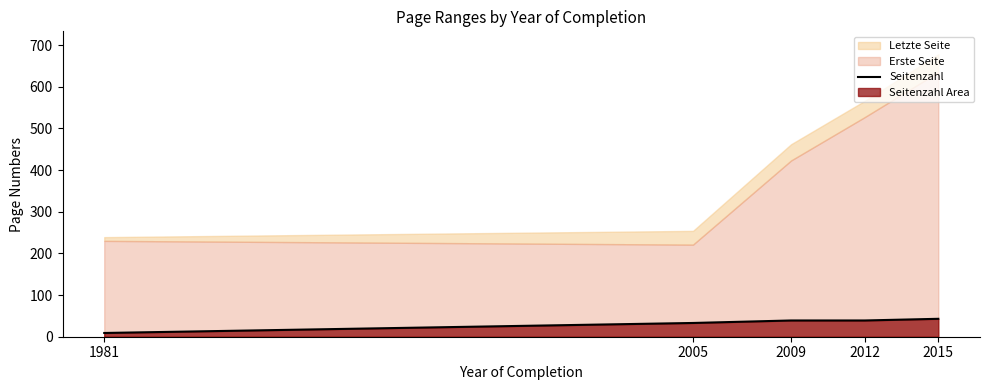

Reading left to right, what are all the values shown in this chart?

1981=9	2005=33	2009=39	2012=39	2015=43